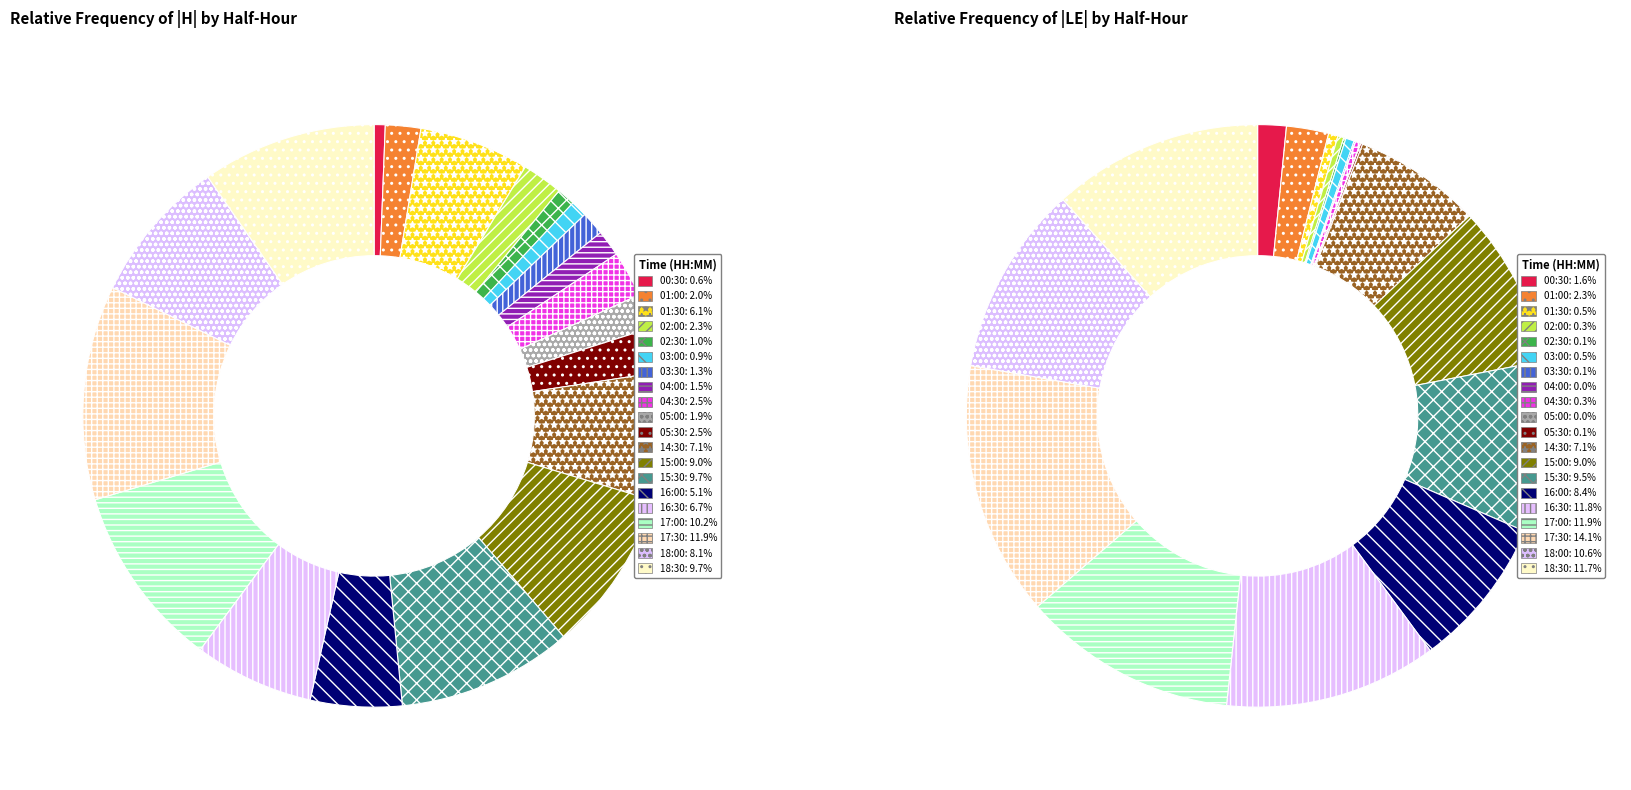

What percentage is the 7 slice, to the nearest percent?

1%